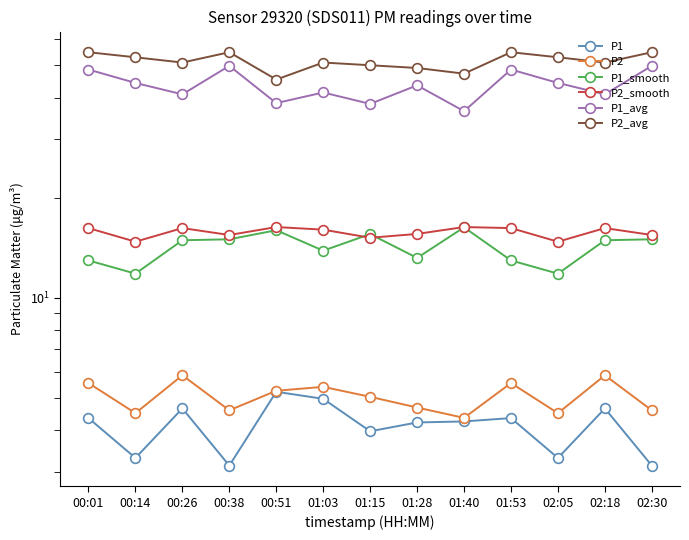

Is it true that P1_smooth equals 11.8 at 02:05?

True